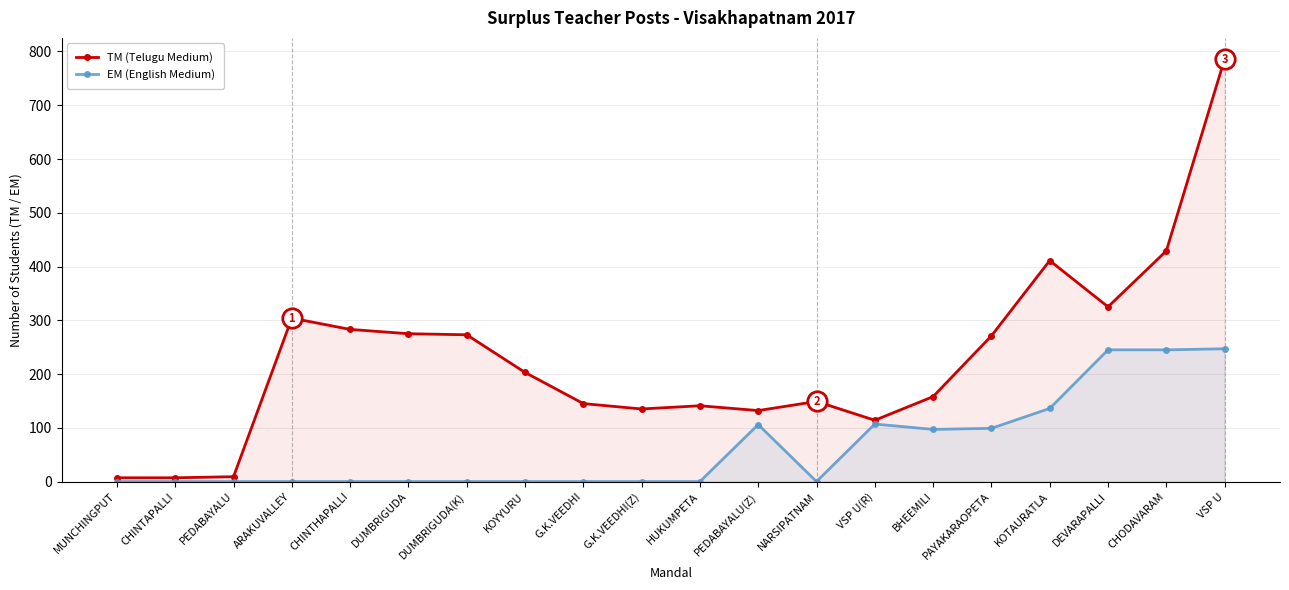

What is the average value of the TM (Telugu Medium) series?

228